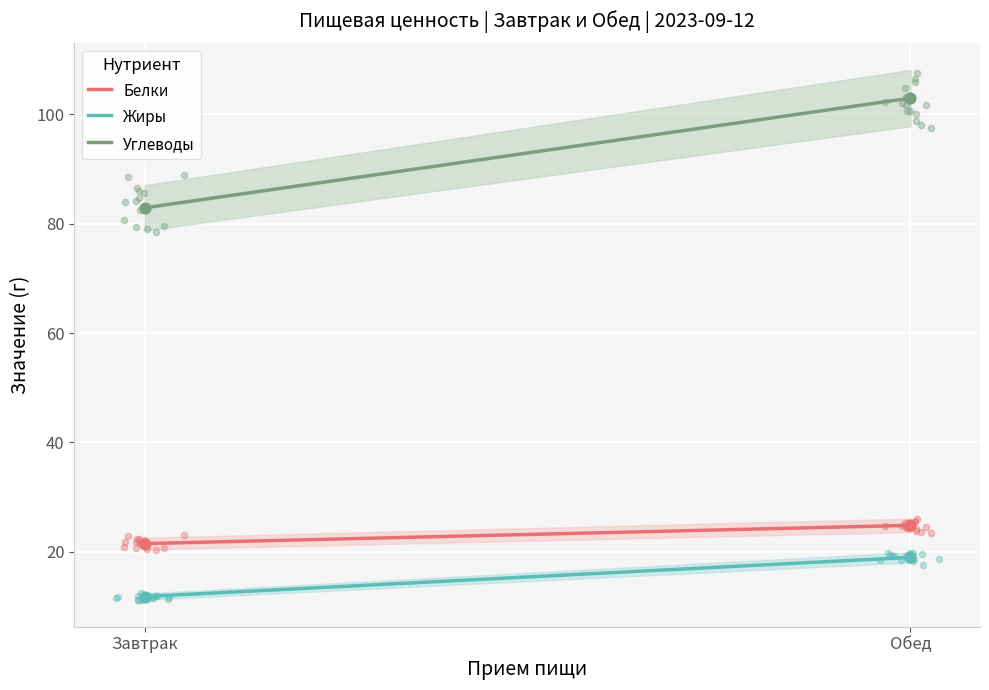

What are all the series names shown in the legend?

Белки, Жиры, Углеводы